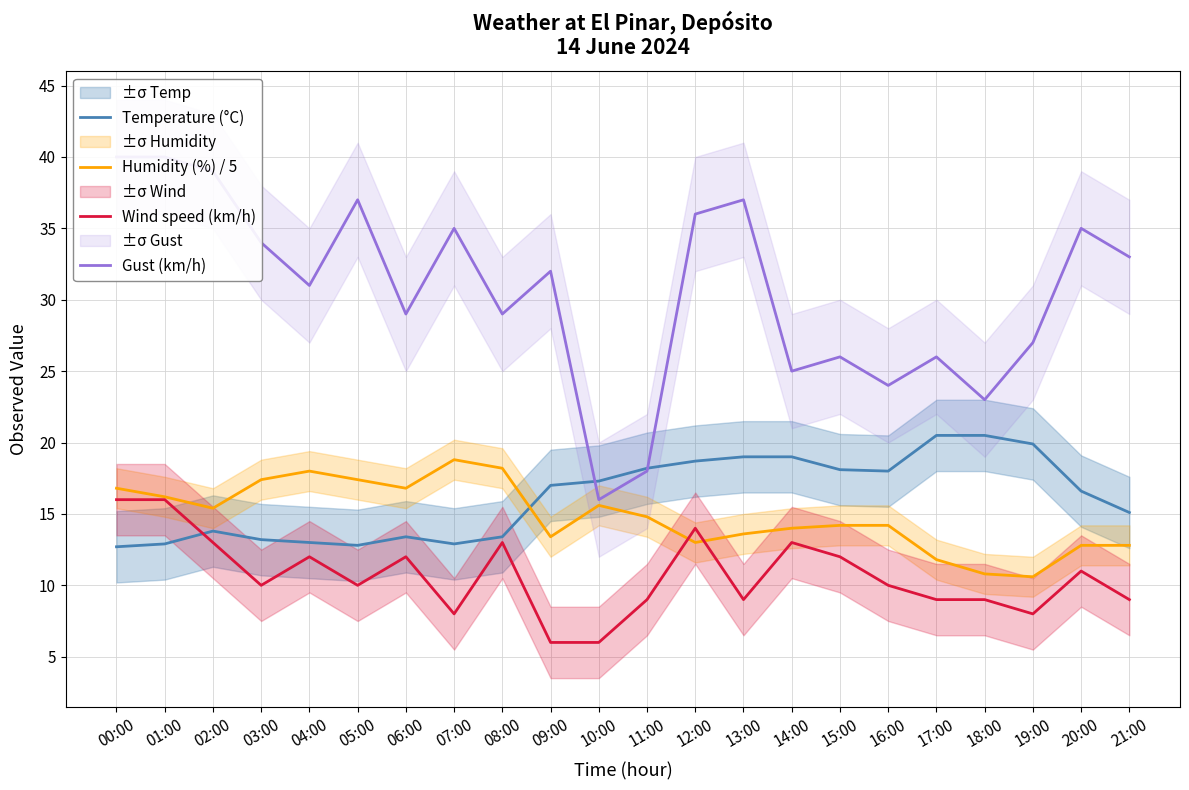

The value of Temperature (°C) at 17:00 is 7.9. True or false?

False